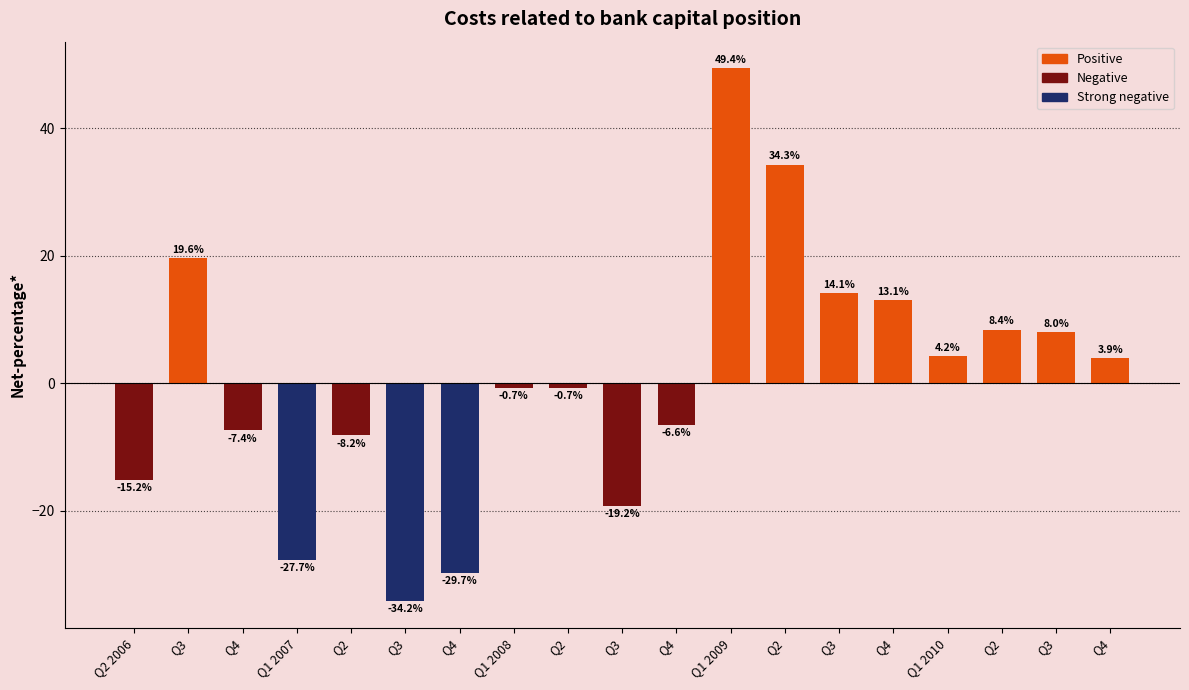

How many values are below 0?

10